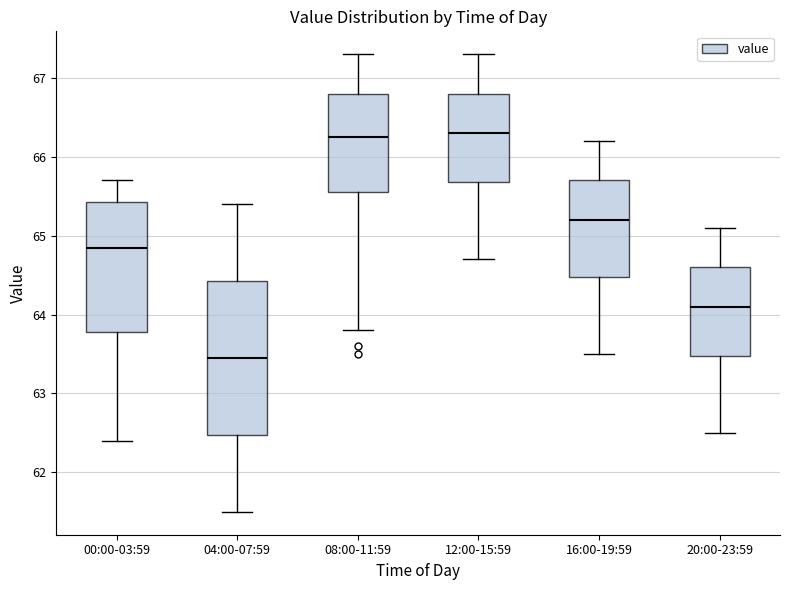

Comparing the boxes themselves (not the whiskers), which one is the tallest?

04:00-07:59